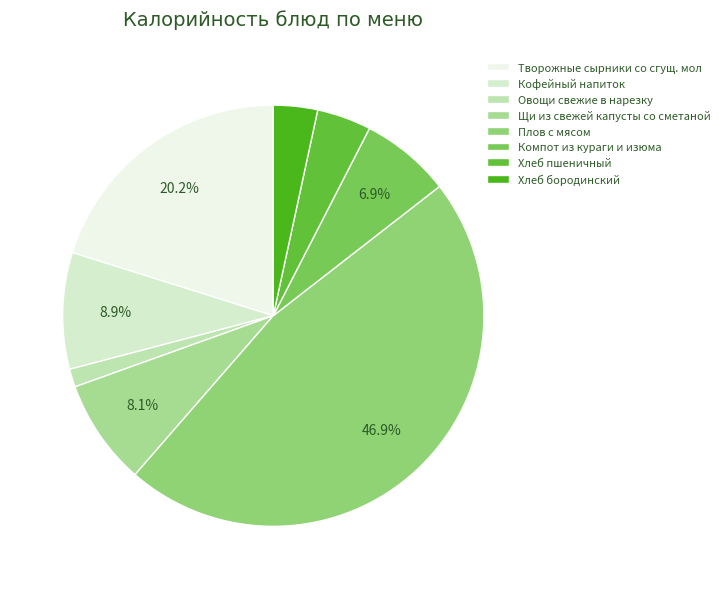

Count the number of slices in the pie.

8